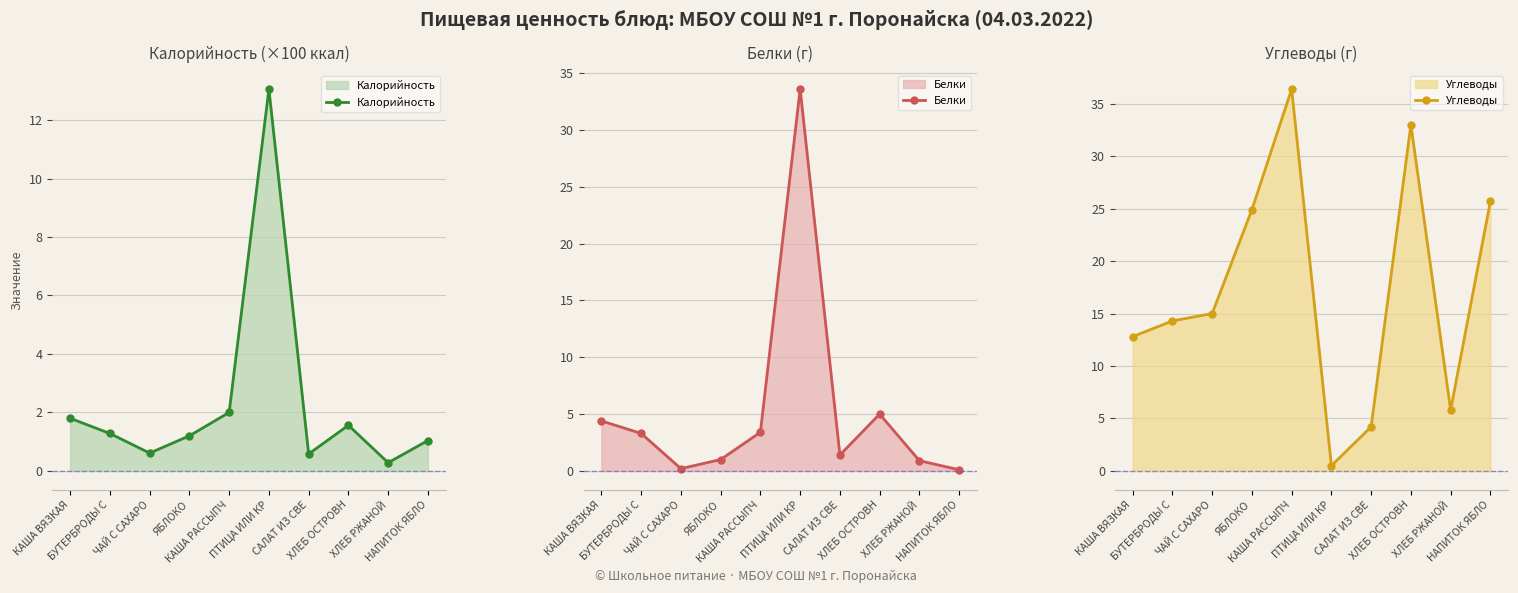

What is the label of the 3rd point from the right?

ХЛЕБ ОСТРОВН